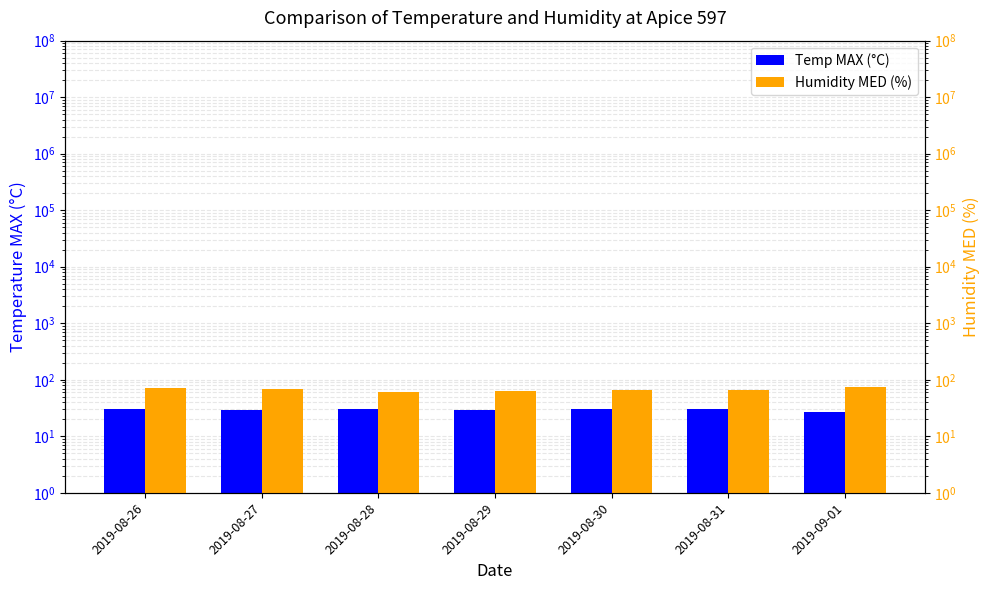

True or false: Temp MAX (°C) has a value of 44.9 at 2019-08-26.

False